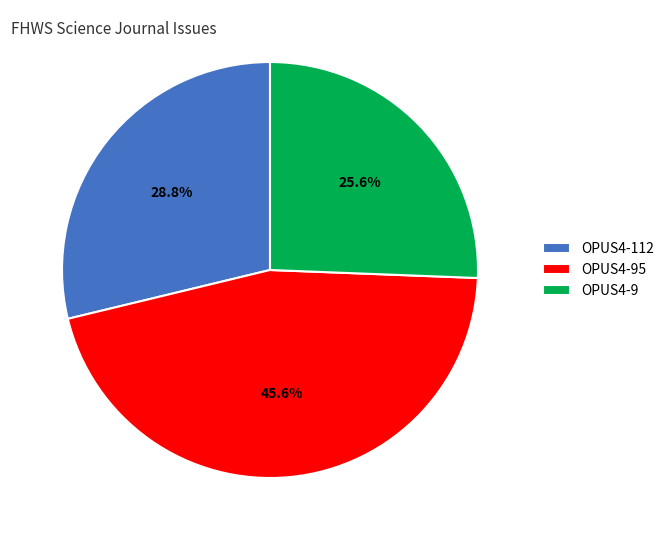

How many slices are in this pie chart?

3